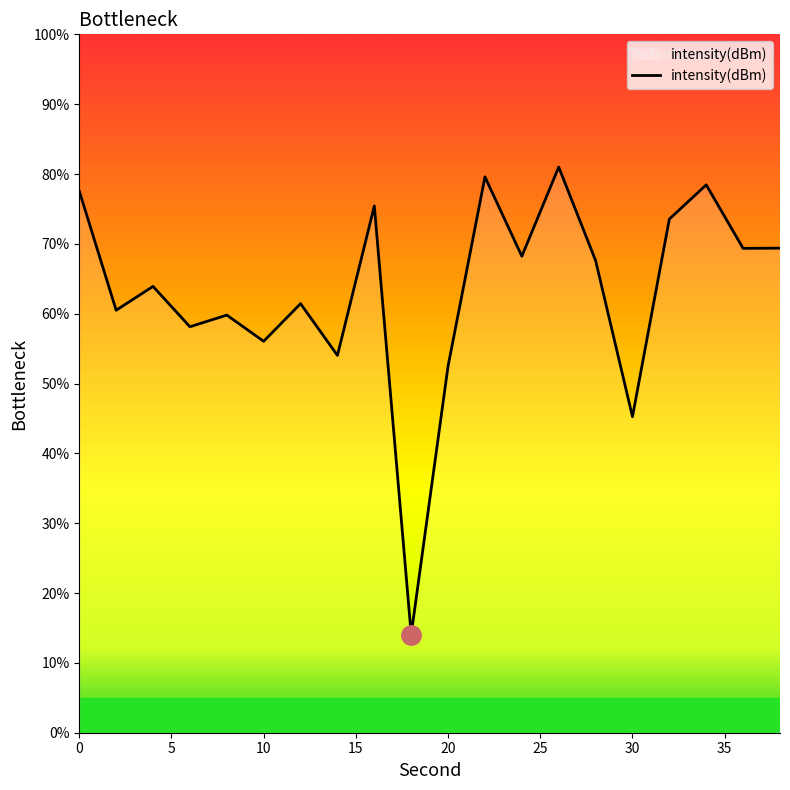

How many lines are shown in the chart?

1